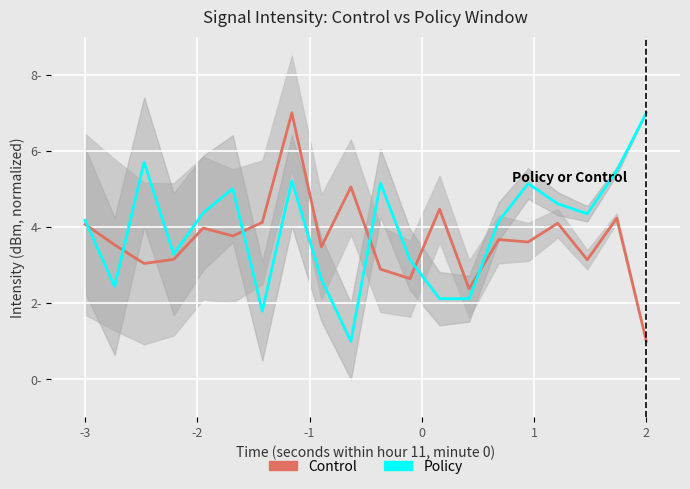

Reading left to right, transcribe all the data shown in this chart.

Control: 4.1	3.5	3.0	3.2	4.0	3.8	4.1	7.0	3.5	5.1	2.9	2.6	4.5	2.4	3.7	3.6	4.1	3.1	4.2	1.0
Policy: 4.2	2.4	5.7	3.3	4.4	5.0	1.8	5.2	2.6	1.0	5.2	3.1	2.1	2.1	4.1	5.1	4.6	4.3	5.5	7.0